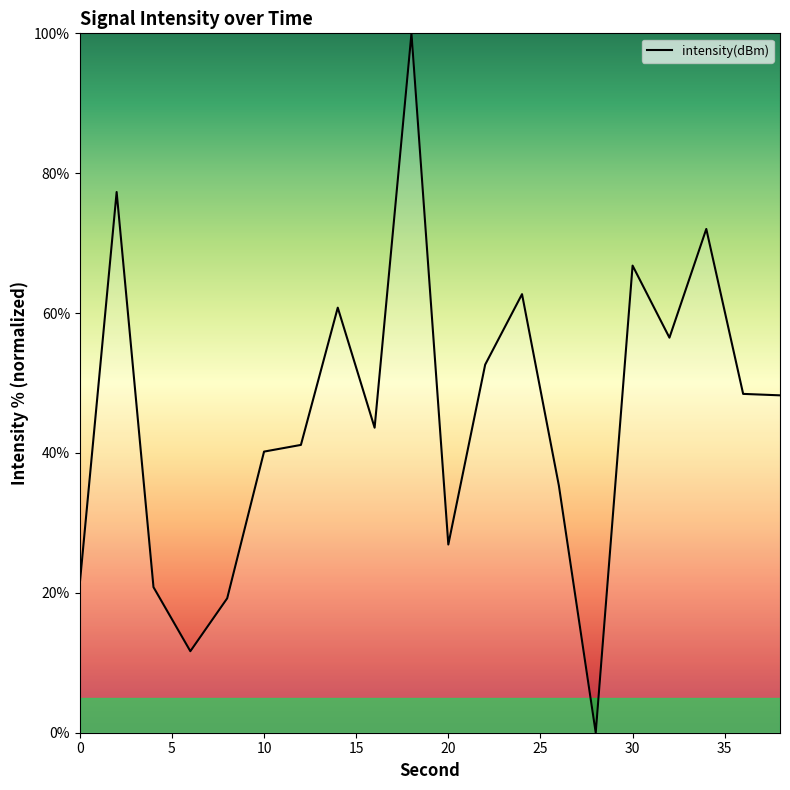

How many interior local peaks (higher than both neighbors) does the data have?

6